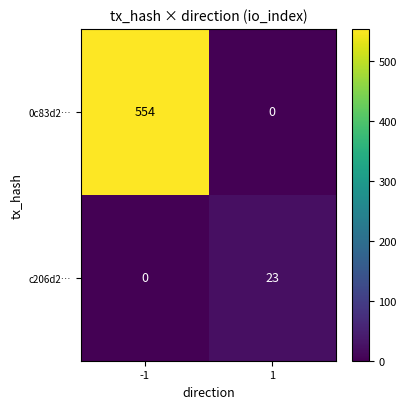

Between -1 and 1, which series saw the biggest shift?

0c83d2…